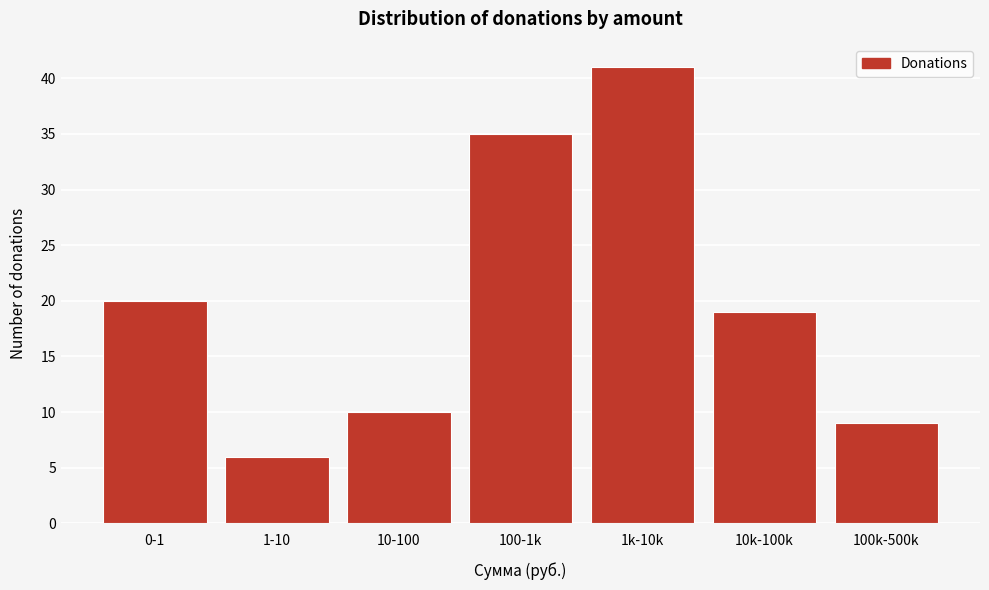

Reading left to right, extract all data points from this chart.

0-1=20	1-10=6	10-100=10	100-1k=35	1k-10k=41	10k-100k=19	100k-500k=9